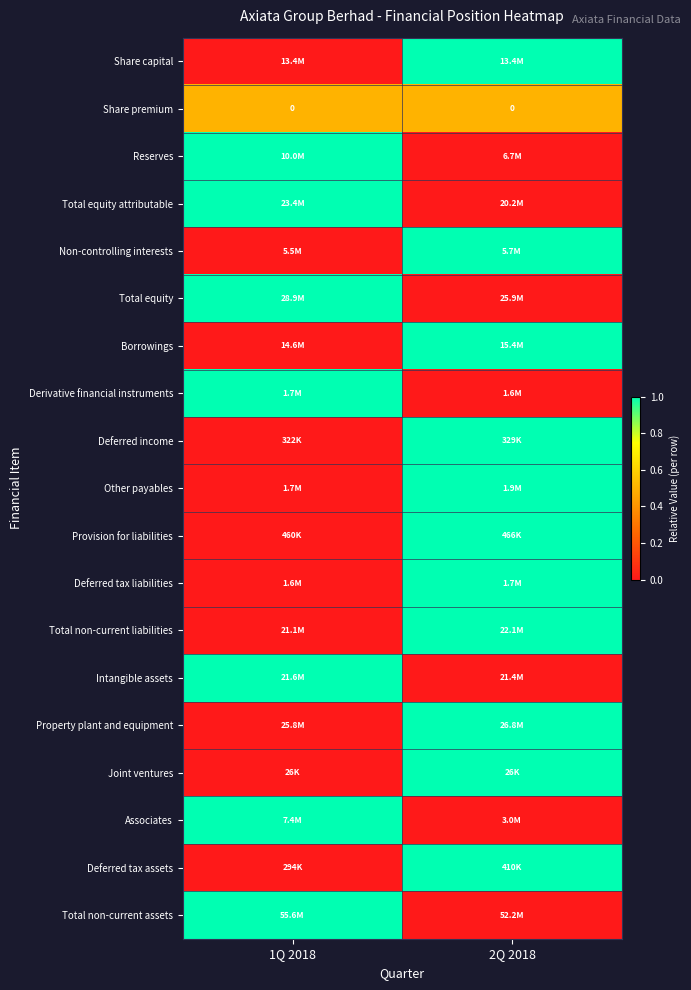

The Deferred tax liabilities series shows 1.0 at 2Q 2018. True or false?

True